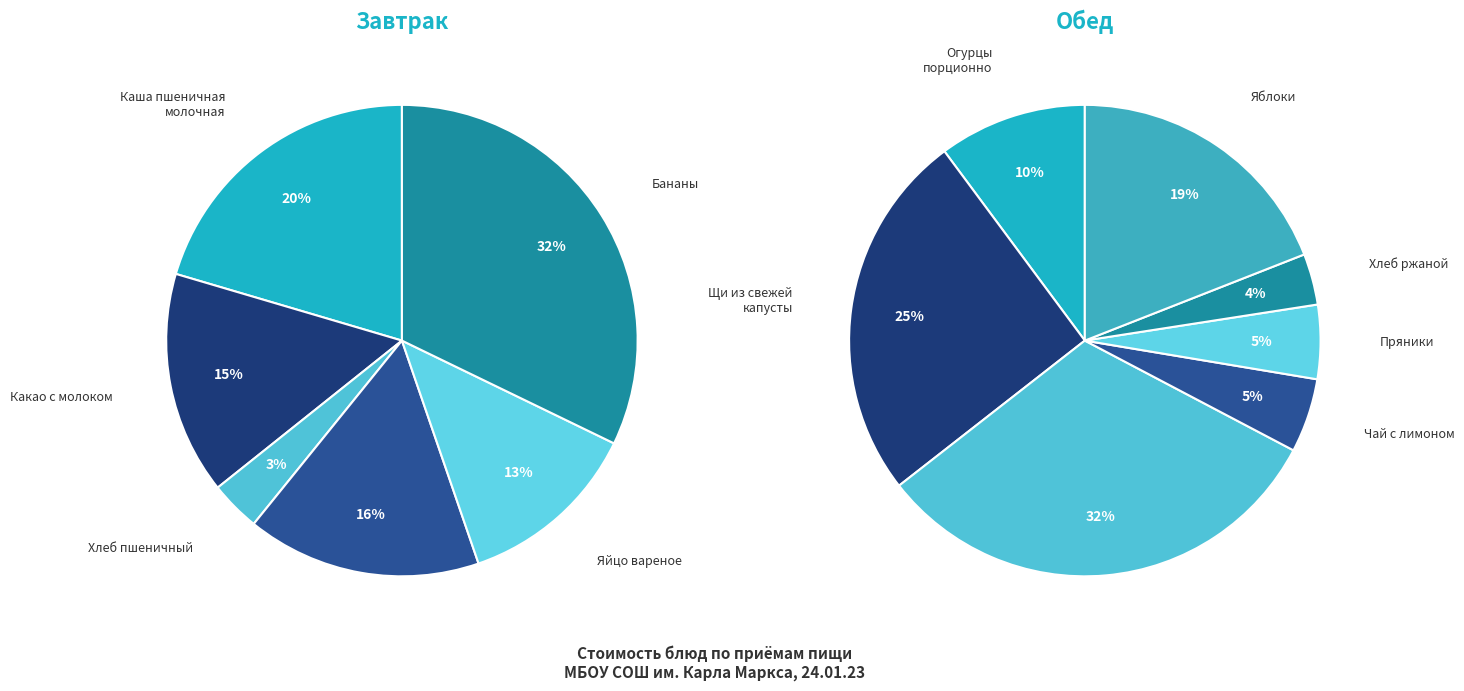

Count the number of slices in the pie.

13